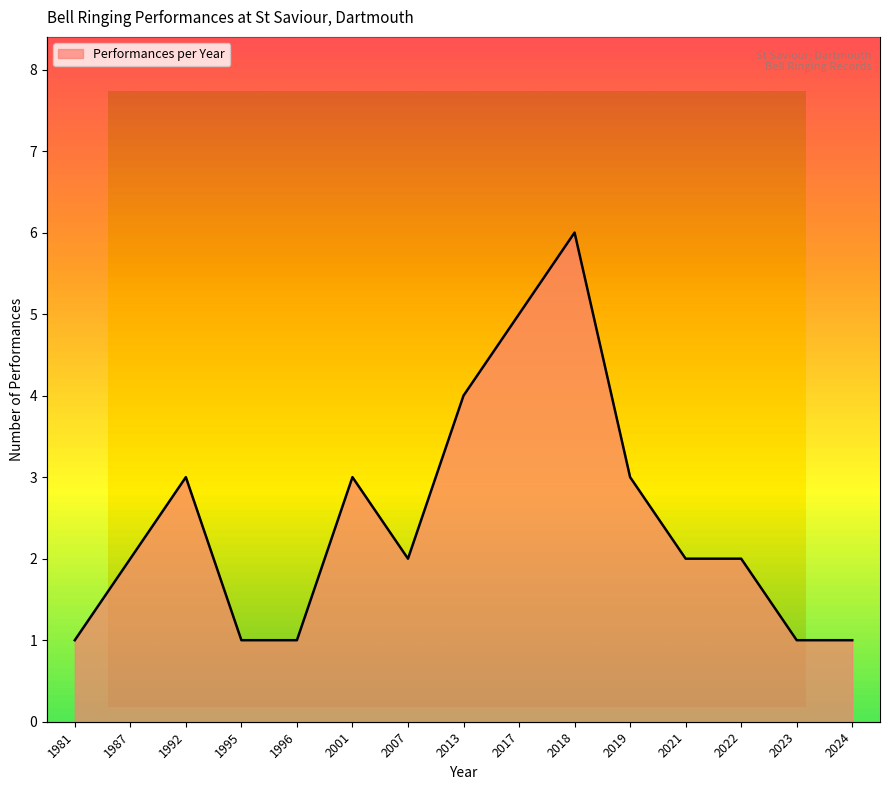

What is the value of the 15th point from the left?

1